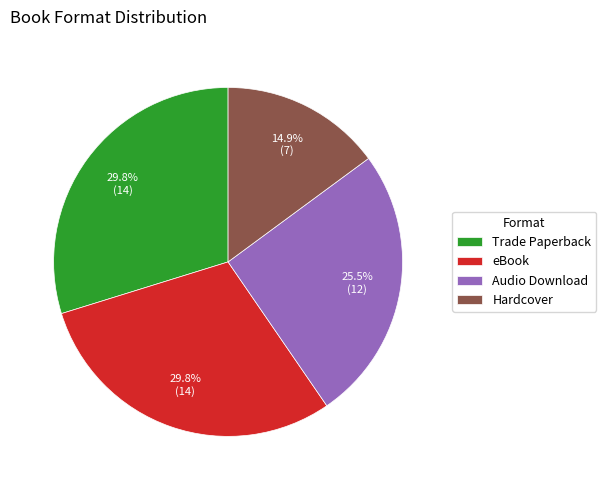

What percentage is NOT represented by Trade Paperback?

70.2%